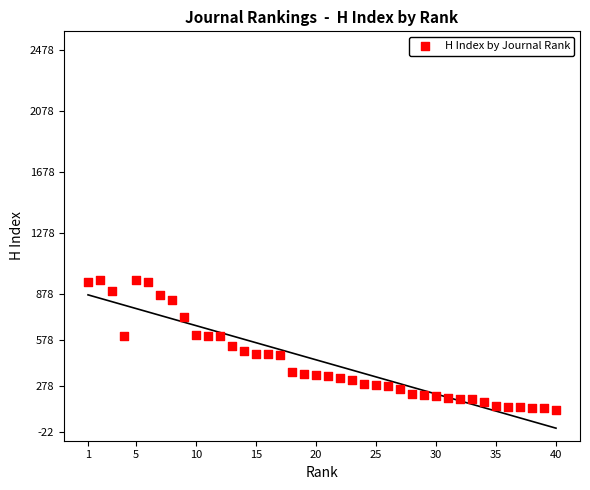

What is the range of Y values (max minus min)?

849